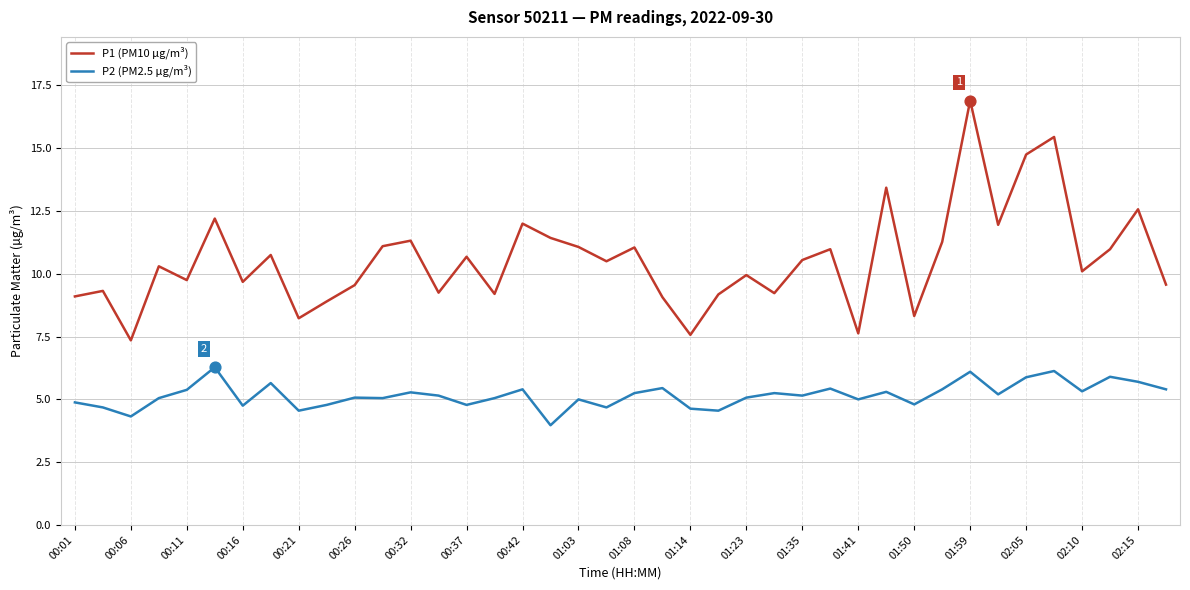

Which series has the largest total across all categories?

P1 (PM10 µg/m³)